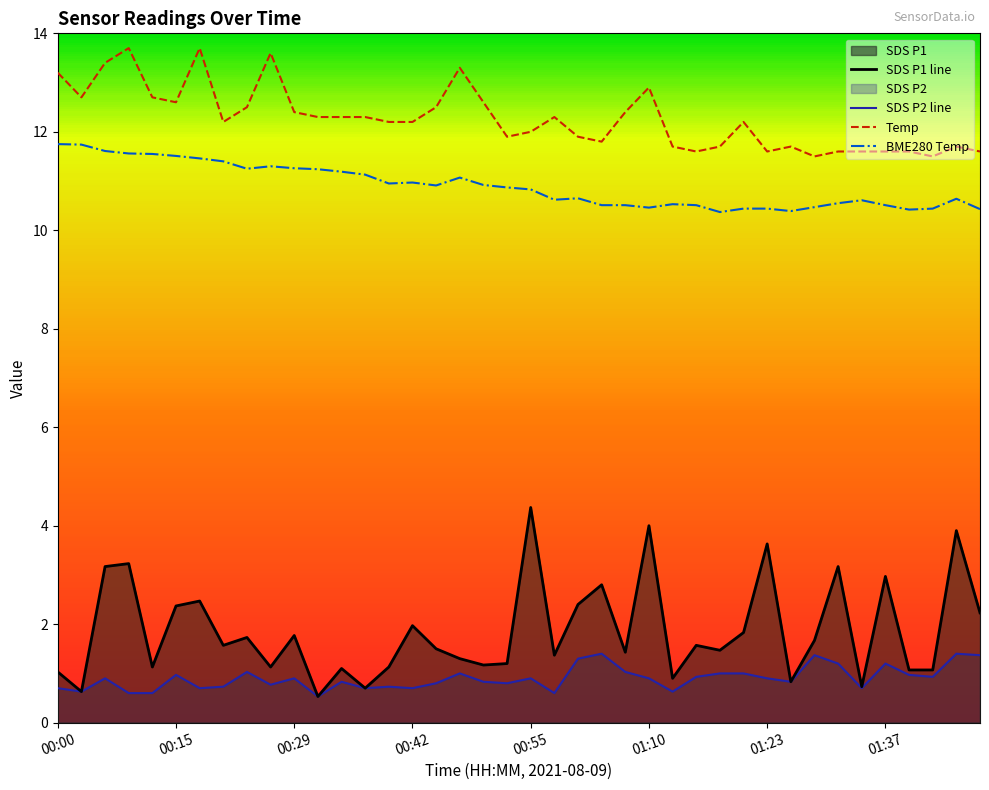

Which series has the largest range (max minus min)?

SDS P1 line